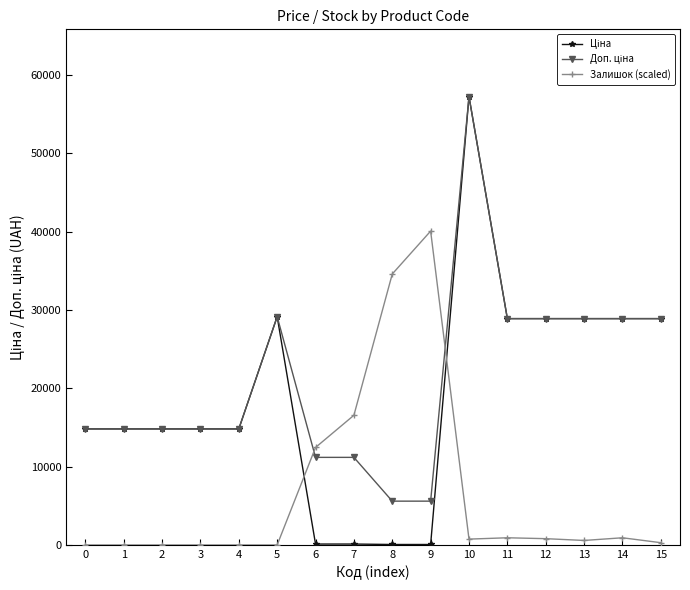

What is the difference between the highest and lowest values at 4?

14817.6